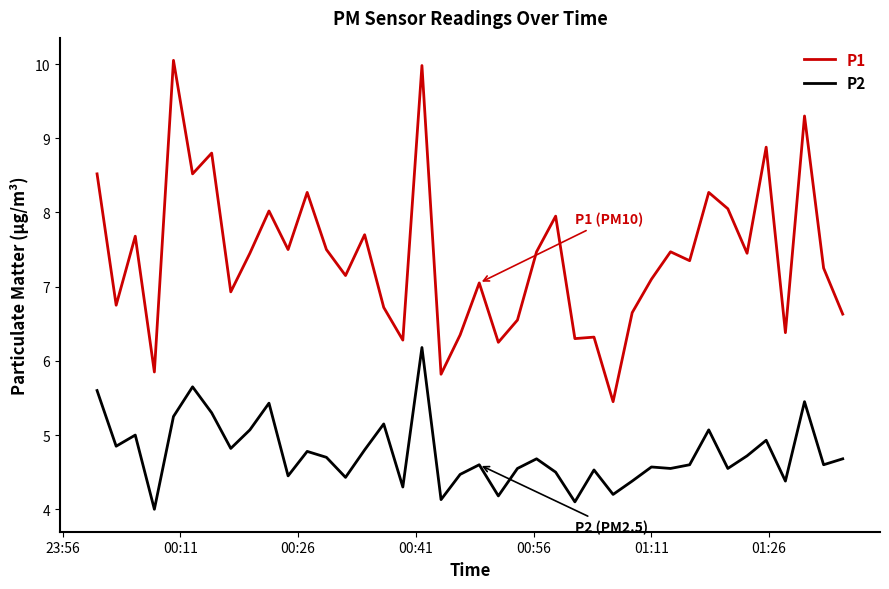

True or false: P1 and P2 intersect in this chart.

False